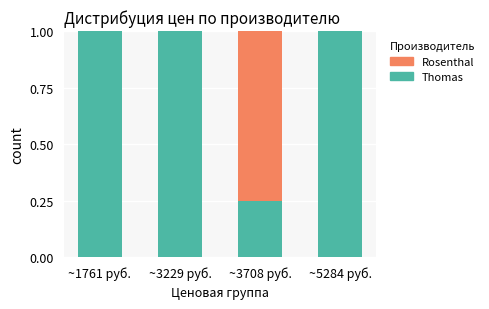

True or false: Thomas has a value of 1.0 at ~5284 руб..

True